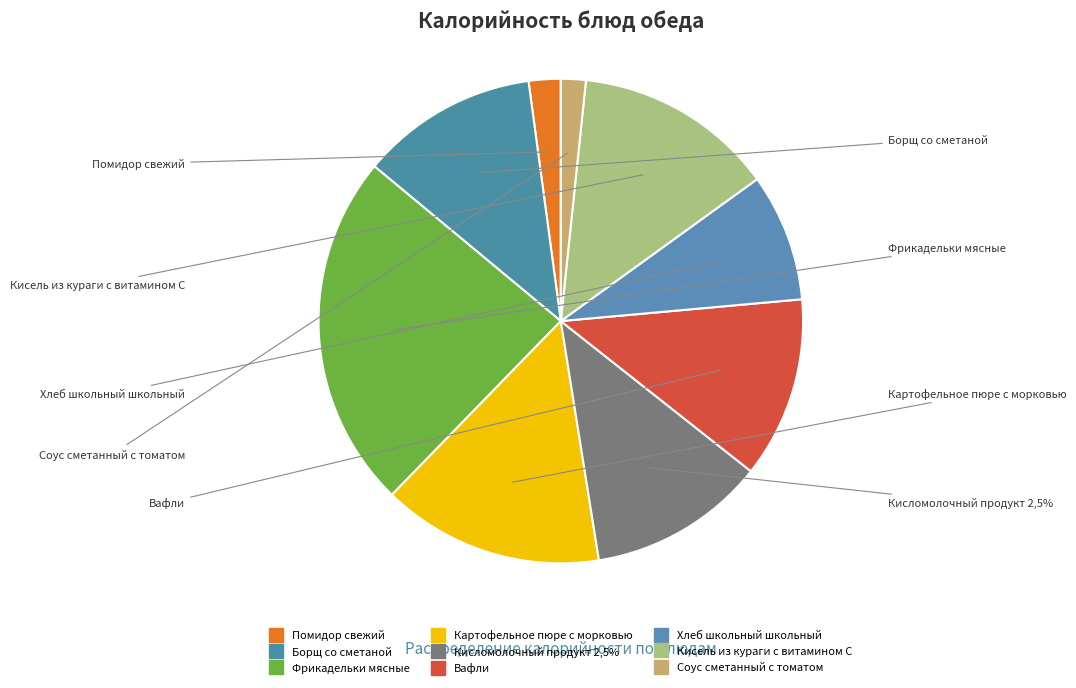

How much of the chart is everything except Помидор свежий?

97.9%